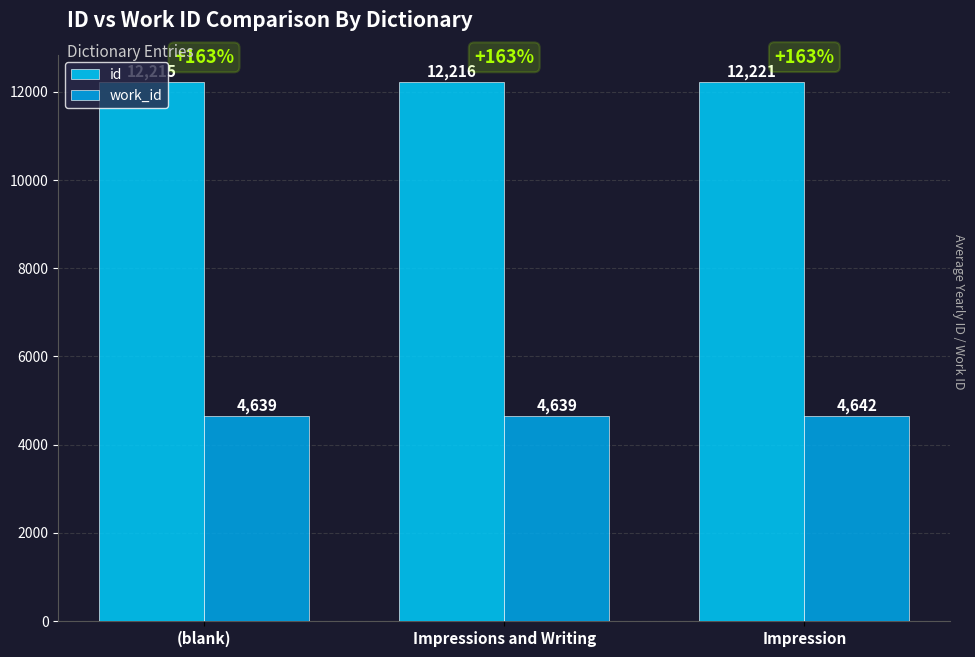

Reading right to left, what are all the values shown in this chart?

id: 12221	12216	12215
work_id: 4642	4639	4639